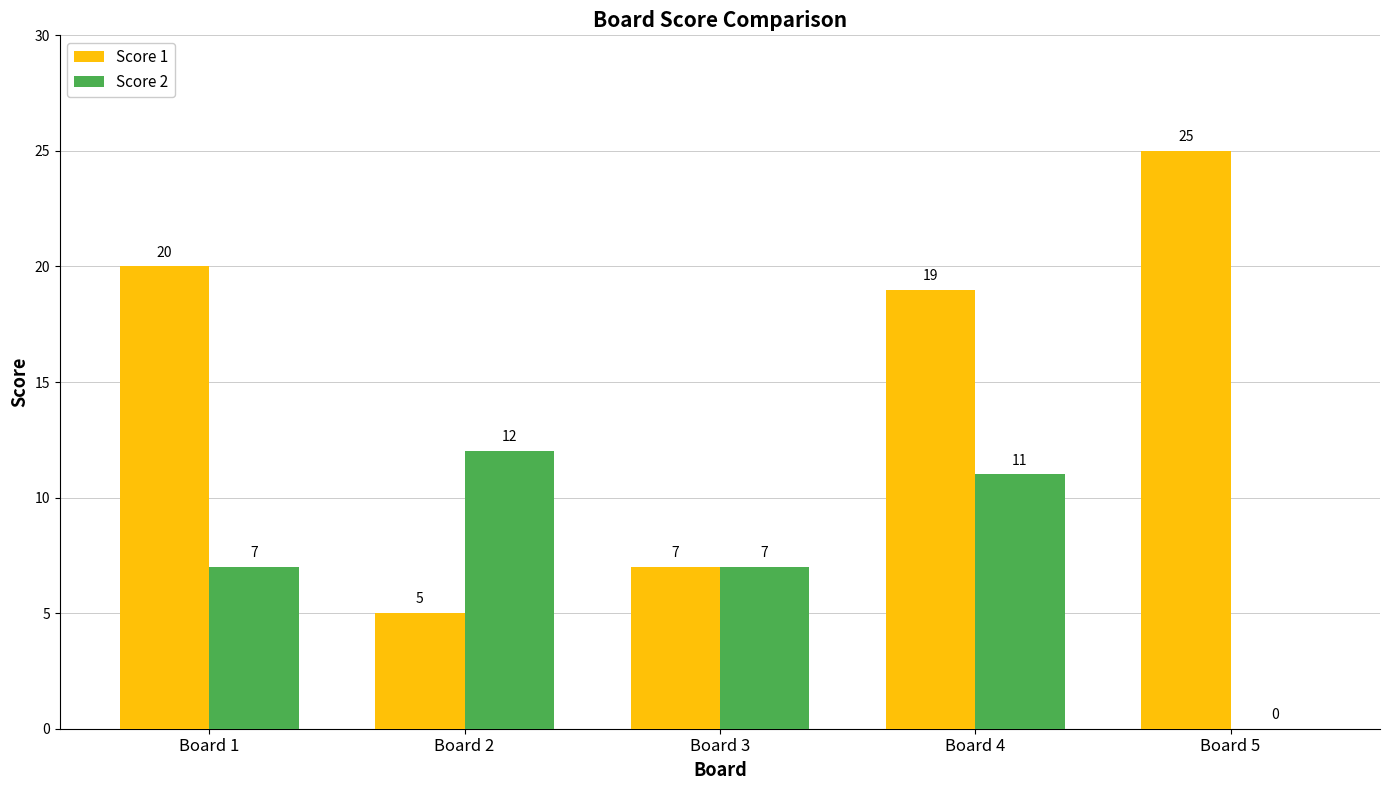

The Score 1 series shows 7 at Board 3. True or false?

True